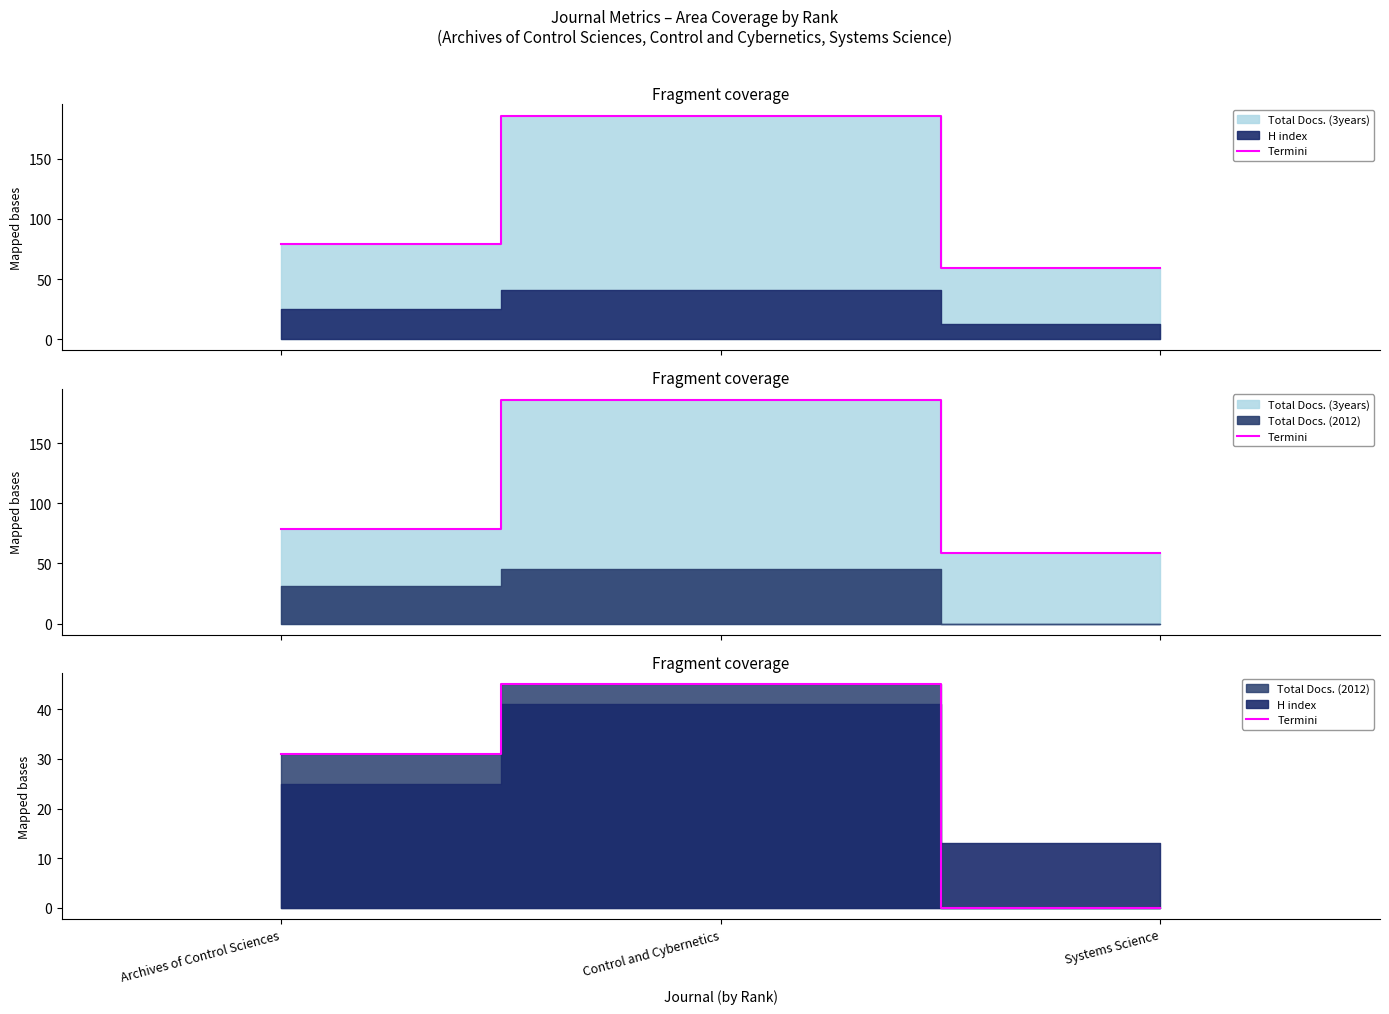

What is the difference between the values at Control and Cybernetics and Archives of Control Sciences?

14